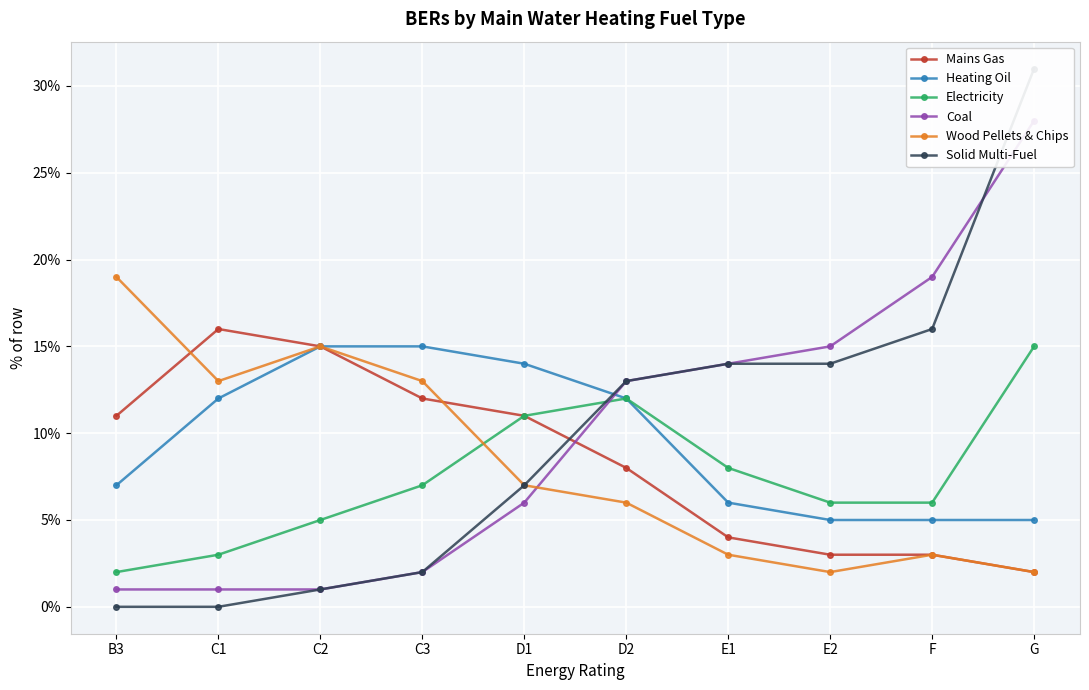

What are all the series names shown in the legend?

Mains Gas, Heating Oil, Electricity, Coal, Wood Pellets & Chips, Solid Multi-Fuel